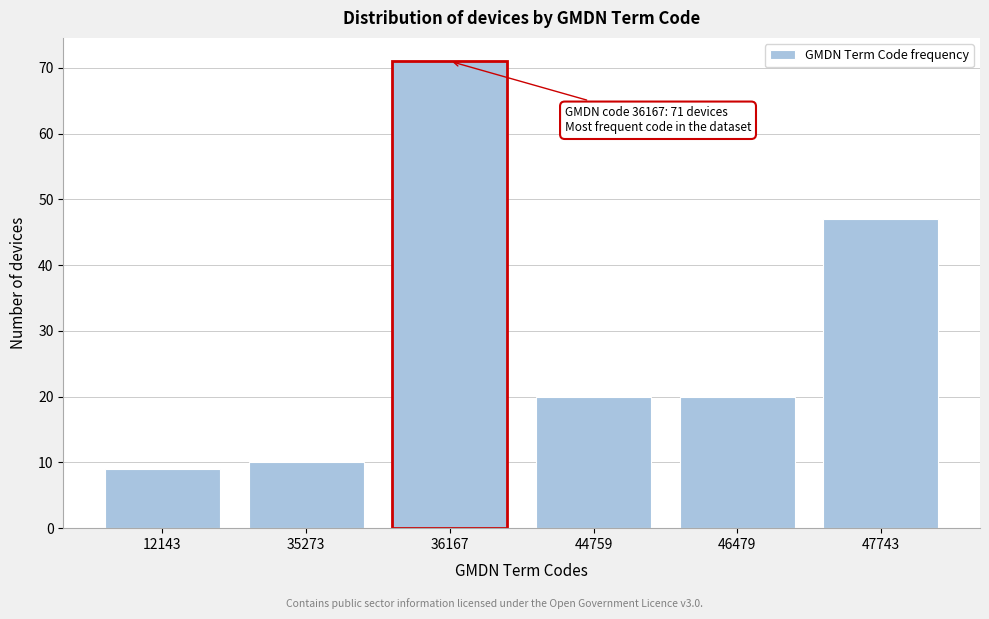

Reading left to right, what are all the values shown in this chart?

9	10	71	20	20	47